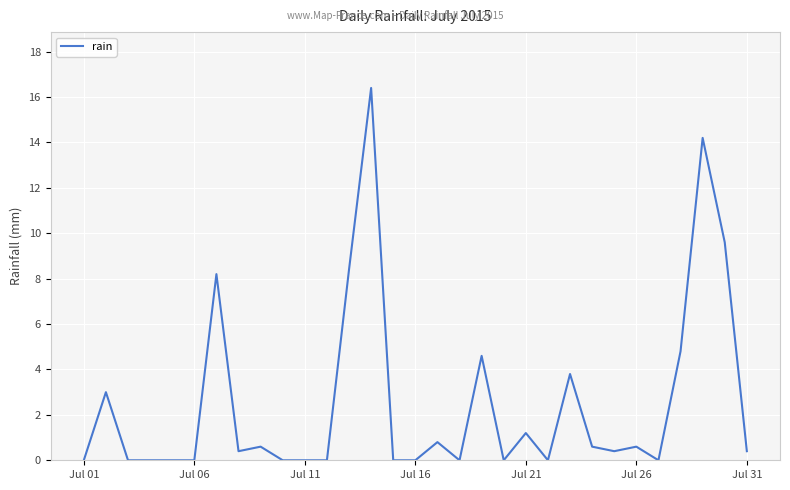

Count the number of categories in the chart.

31